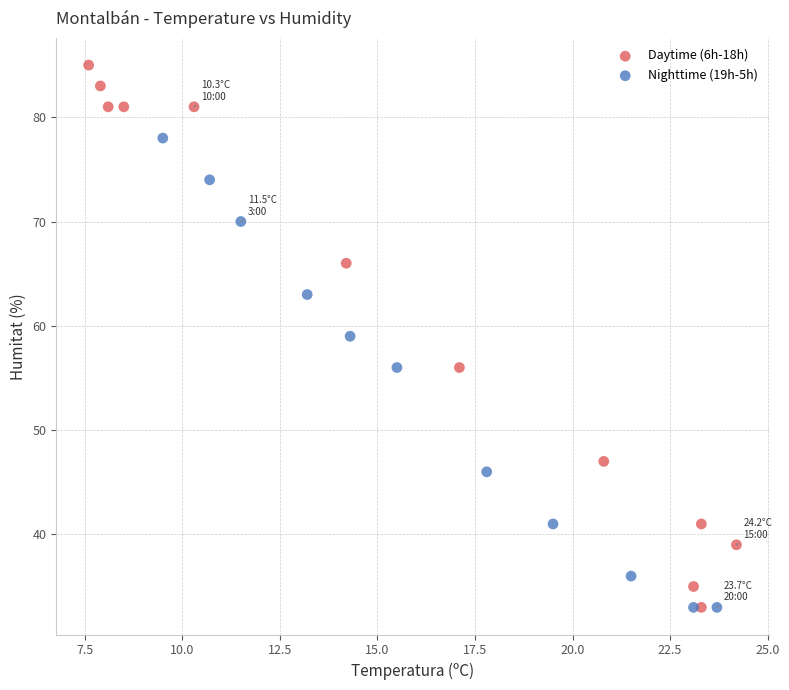

What are all the series names shown in the legend?

Daytime (6h-18h), Nighttime (19h-5h)